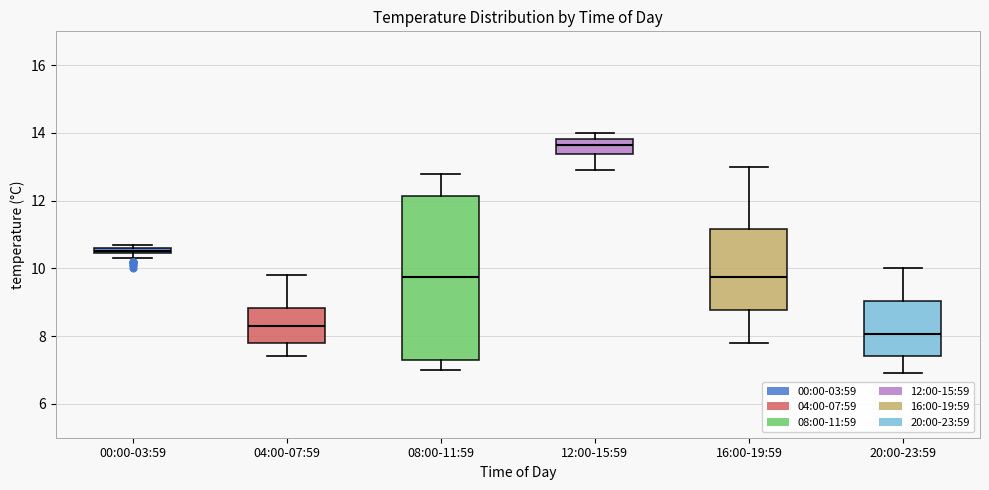

Which box has the lowest median line?

20:00-23:59